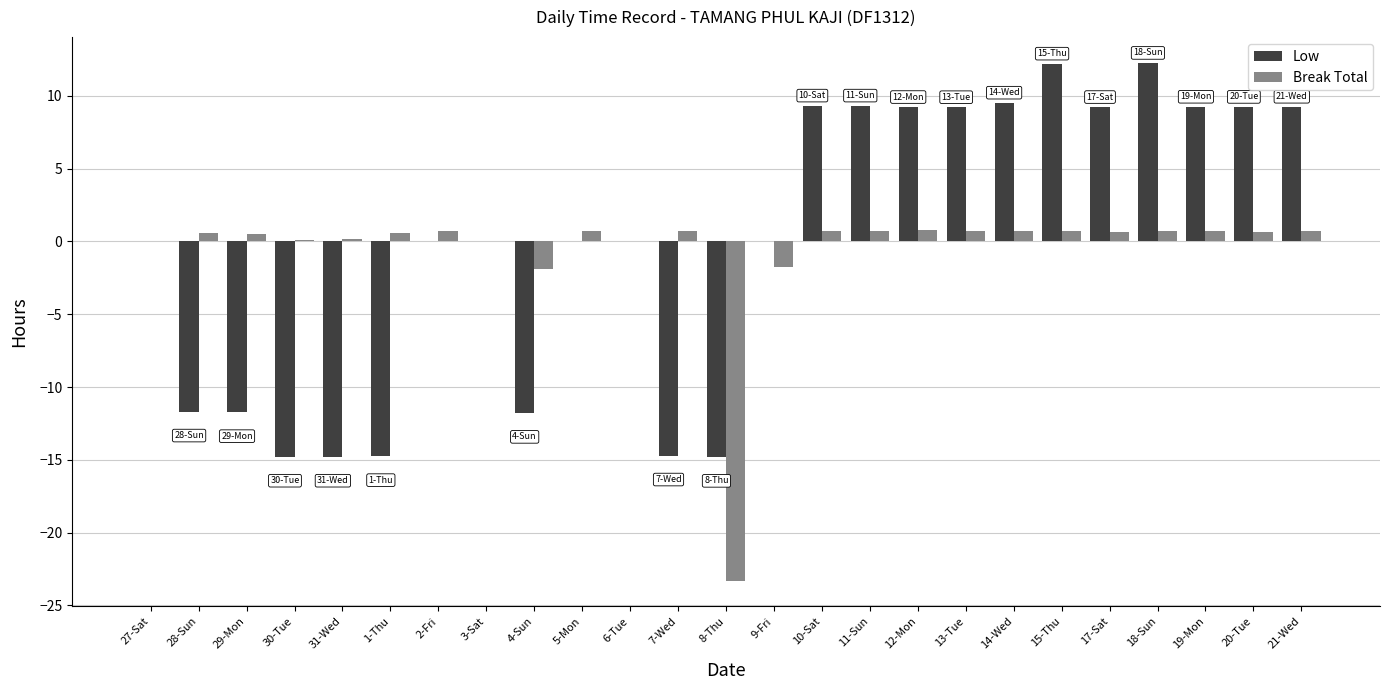

What is the maximum value for Break Total?

0.8